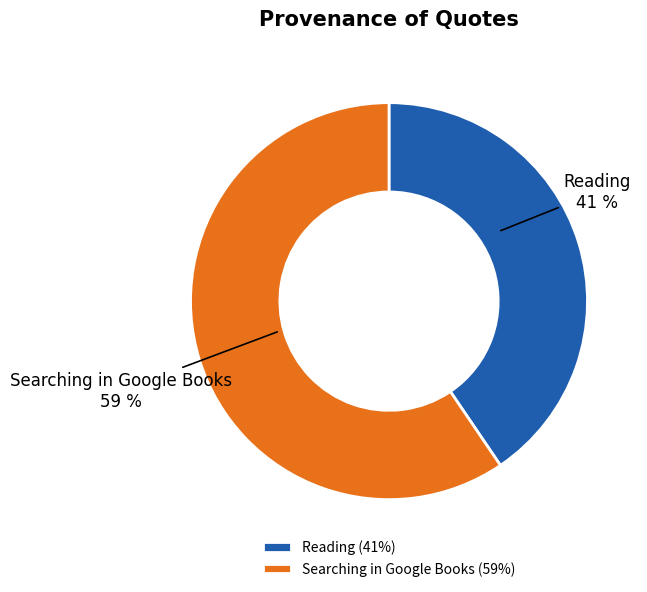

Combined, do Searching in Google Books and Reading account for over 50%?

Yes